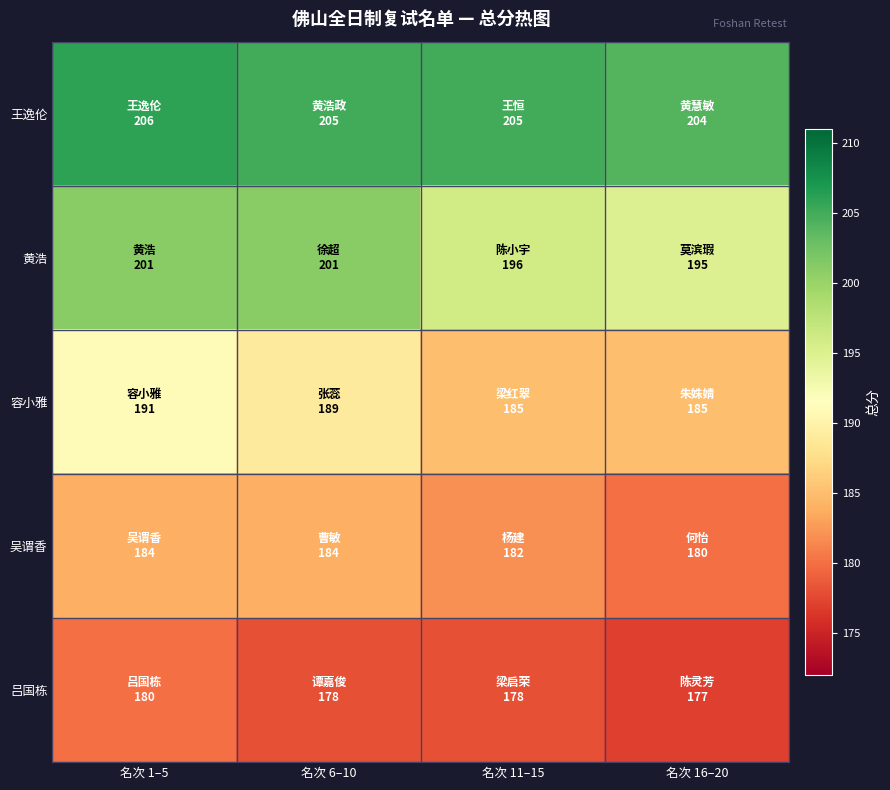

Which series changed the most between 名次 1–5 and 名次 6–10?

容小雅